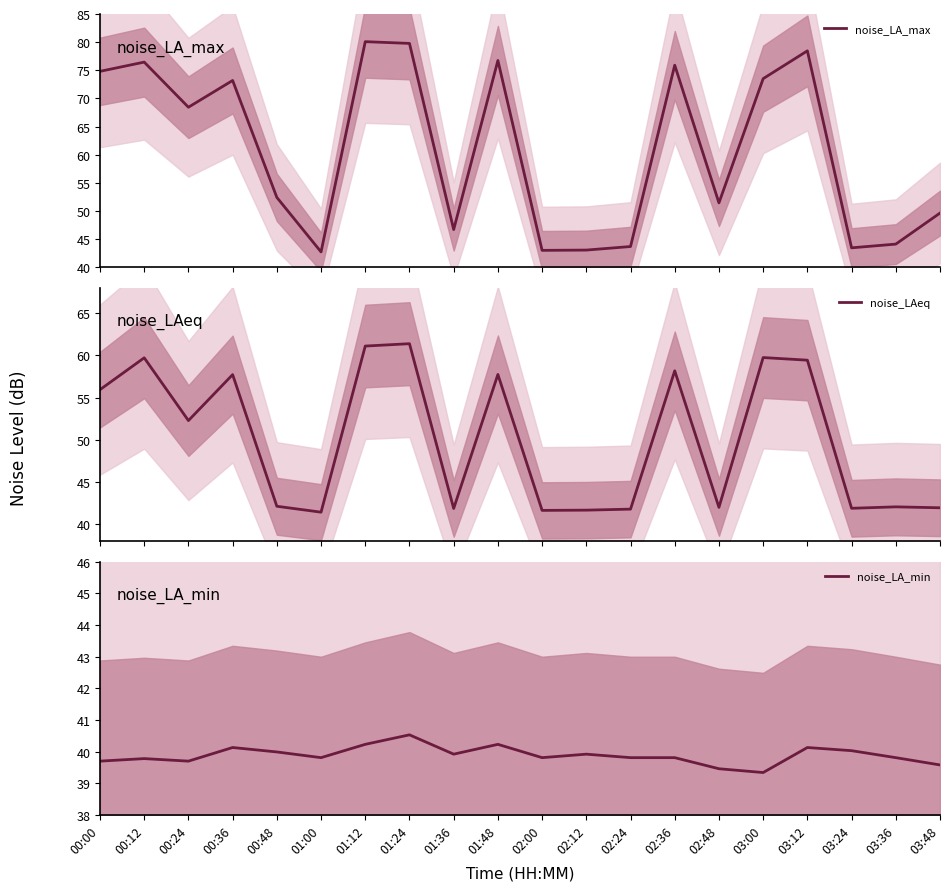

Reading right to left, transcribe all the data shown in this chart.

noise_LA_max: 49.7	44.1	43.5	78.5	73.5	51.5	75.9	43.7	43.1	43.0	76.8	46.7	79.8	80.1	42.8	52.4	73.2	68.5	76.5	74.8
noise_LAeq: 42.0	42.1	41.9	59.4	59.7	42.0	58.2	41.8	41.7	41.6	57.7	41.9	61.4	61.1	41.4	42.1	57.7	52.3	59.7	55.9
noise_LA_min: 39.6	39.8	40.0	40.1	39.3	39.5	39.8	39.8	39.9	39.8	40.2	39.9	40.5	40.2	39.8	40.0	40.1	39.7	39.8	39.7